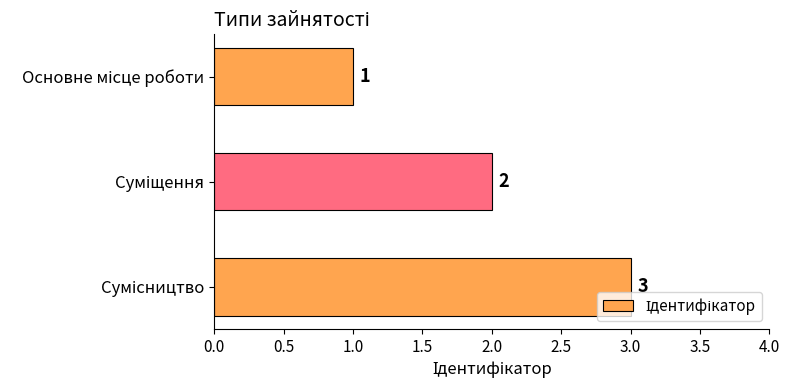

What is the sum of all values?

6